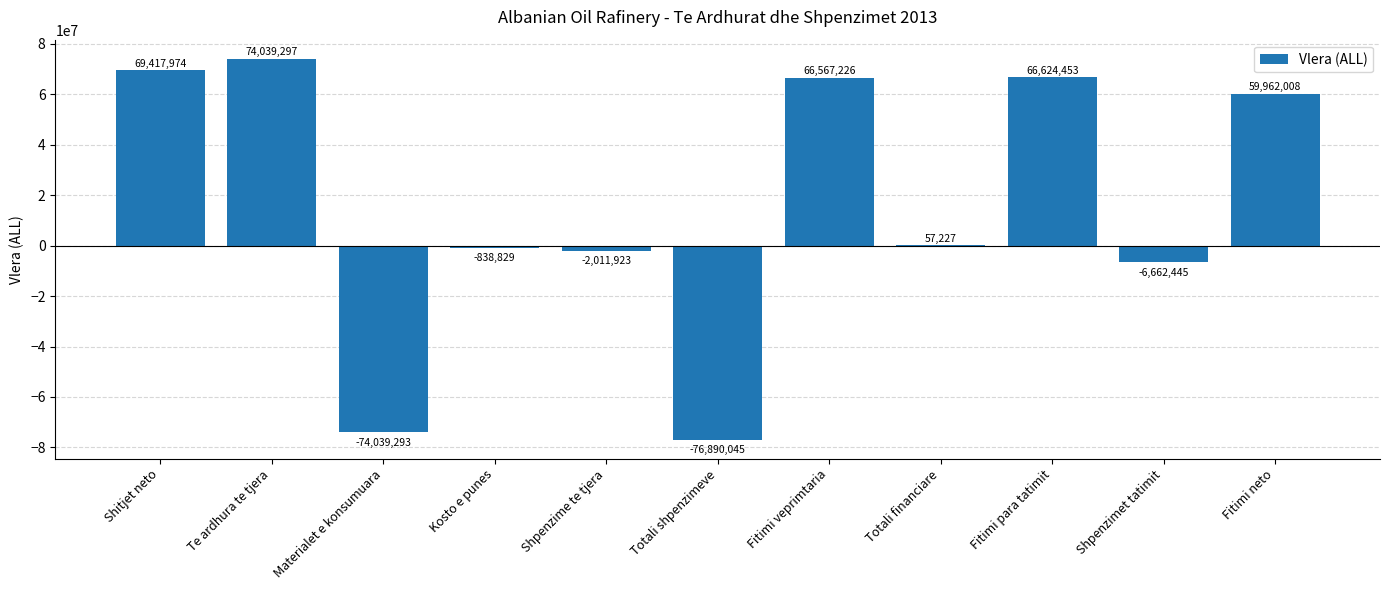

Where does the data first go above 57227?

Shitjet neto